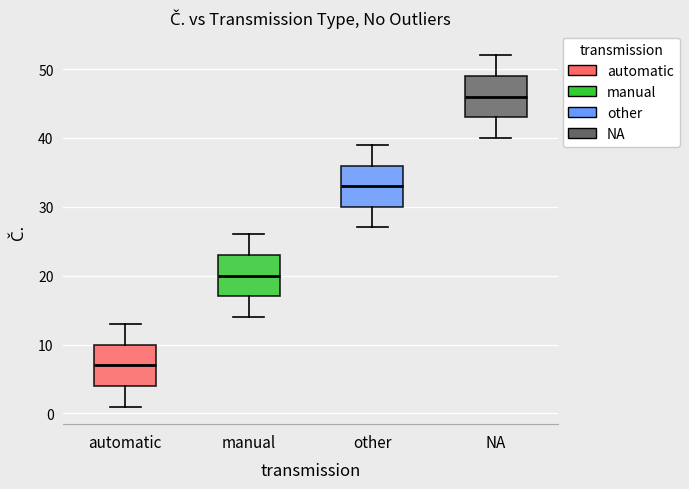

Where does the upper whisker of the box for other end on the y-axis? The values are not printed on the chart, so give them approximately, as read against the axis.

39